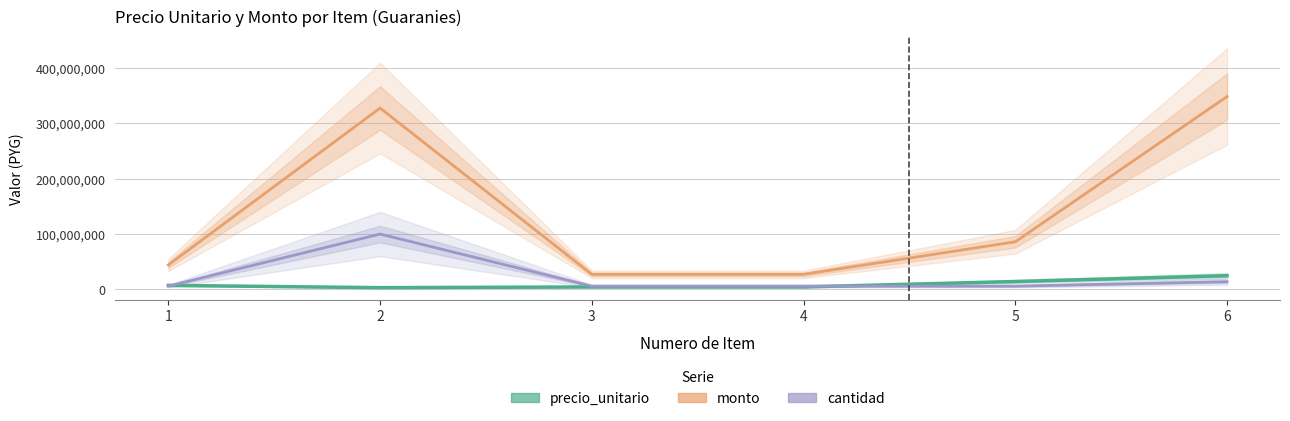

Rank the series by their maximum value, from highest to lowest.

monto, cantidad, precio_unitario